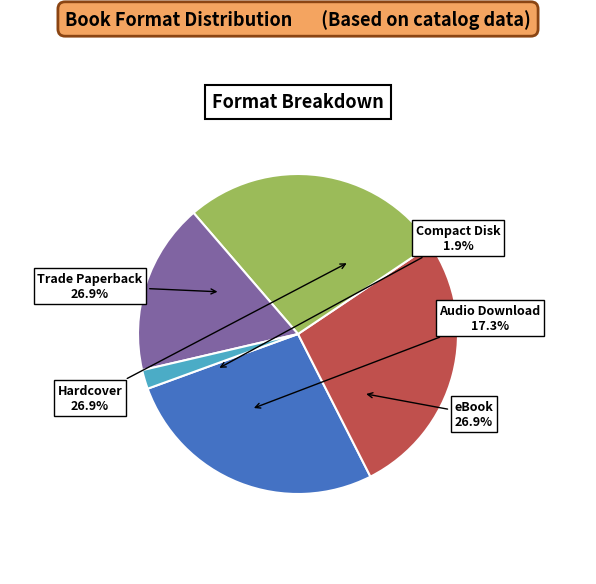

The Trade Paperback slice represents 27% of the pie. True or false?

True